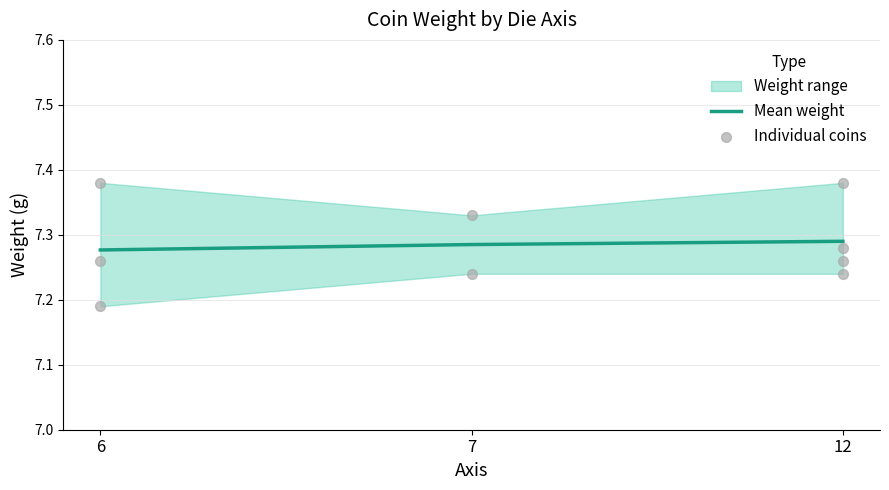

Which series has the widest spread of Y values?

Individual coins